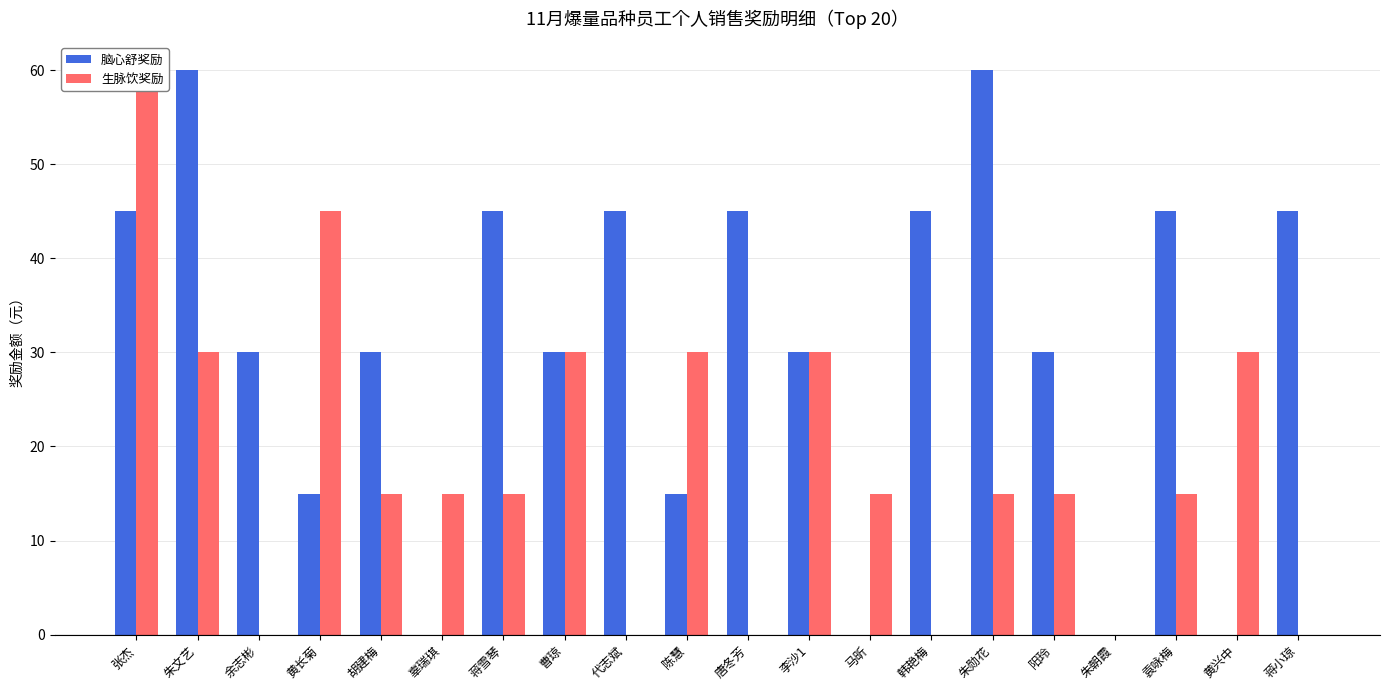

The 脑心舒奖励 series shows 13 at 代志斌. True or false?

False